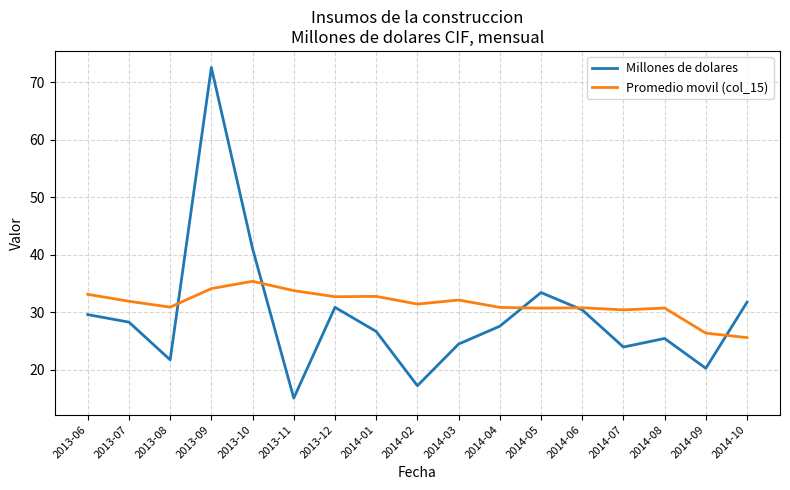

What is the difference between the highest and lowest values at 2014-09?

6.1